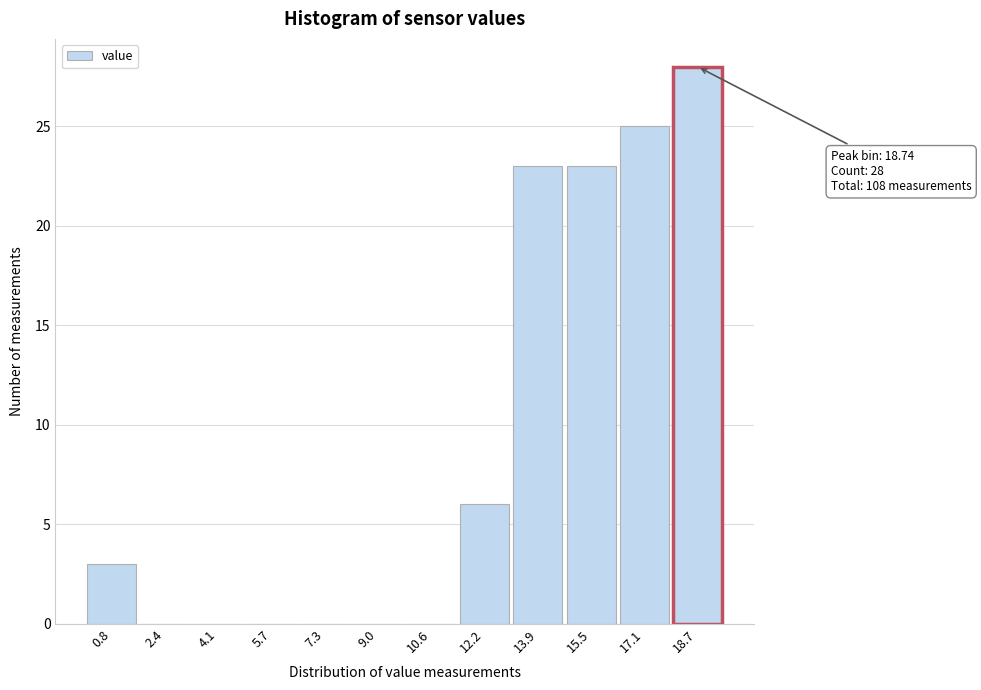

Reading left to right, list all the values displayed in this chart.

0.8=3	2.4=0	4.1=0	5.7=0	7.3=0	9.0=0	10.6=0	12.2=6	13.9=23	15.5=23	17.1=25	18.7=28